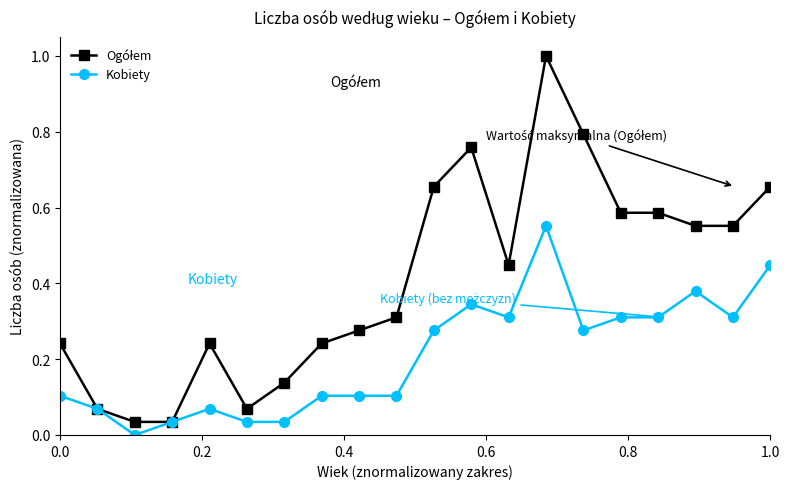

What is the maximum value shown in the chart?

1.0